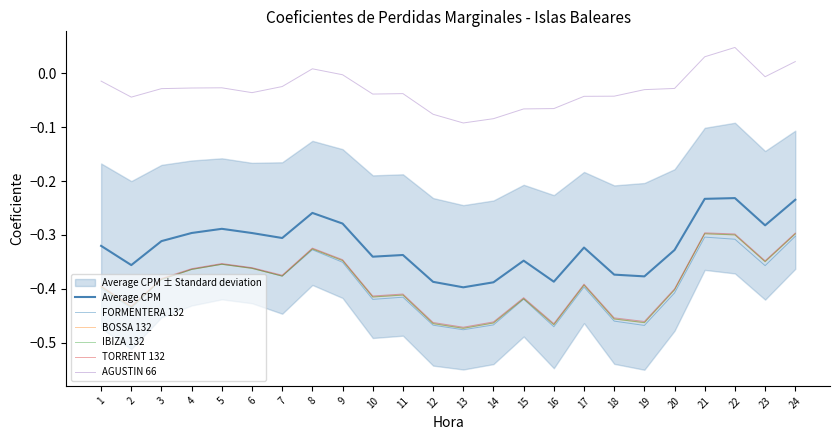

How many categories are shown in the chart?

24